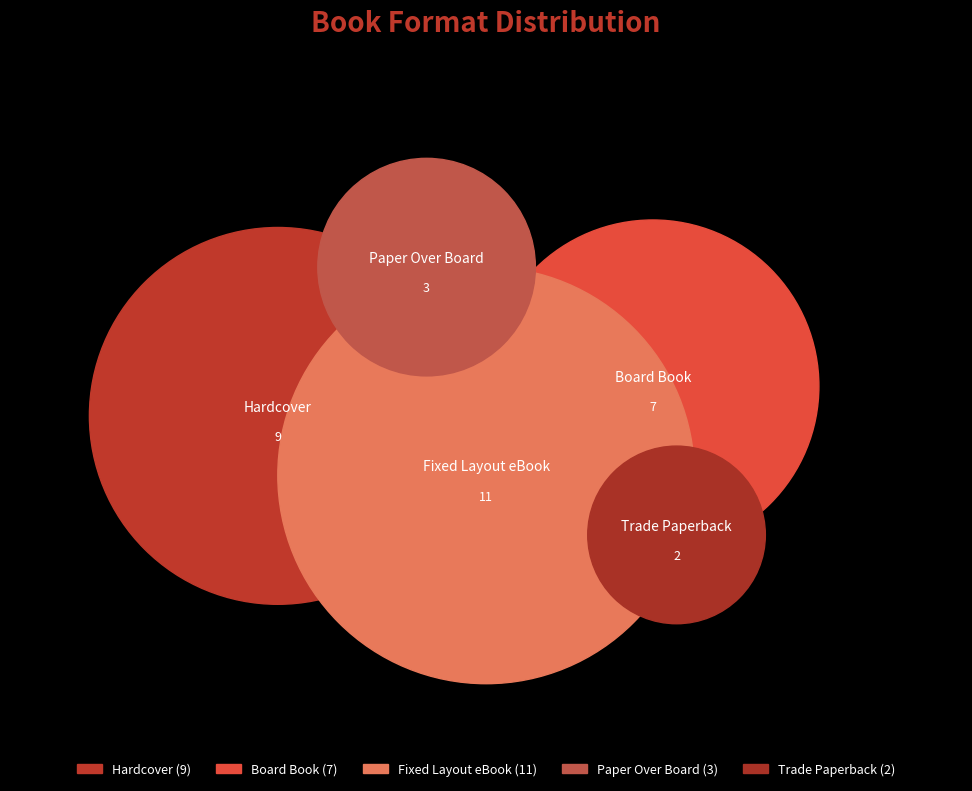

To the nearest percent, what is the difference between the largest and smallest slice percentages?

28%